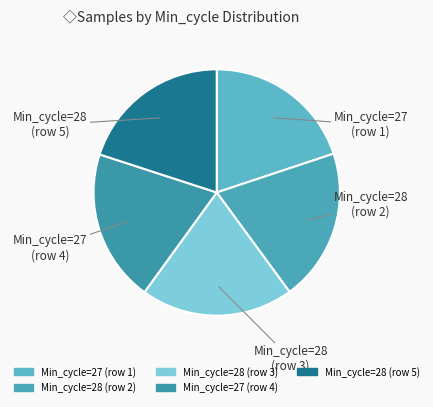

How many segments does this pie chart have?

5